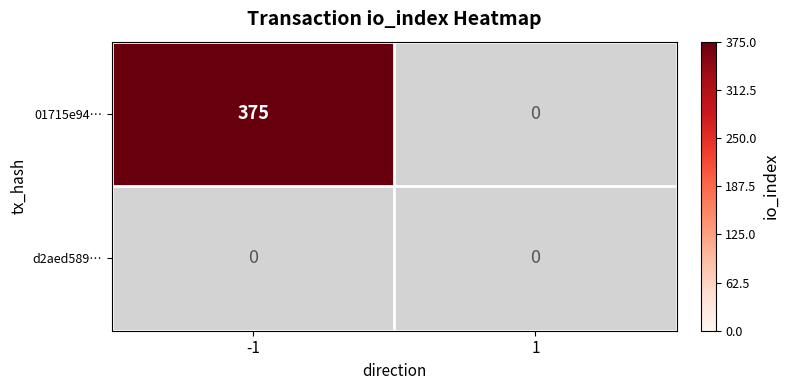

Rank the series by their average value, from highest to lowest.

01715e94…, d2aed589…